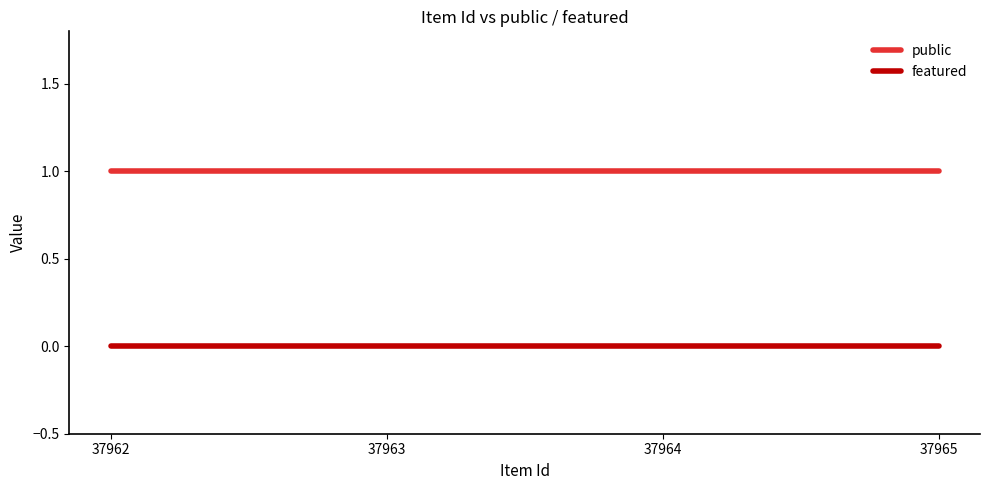

Does the chart have visible grid lines?

No